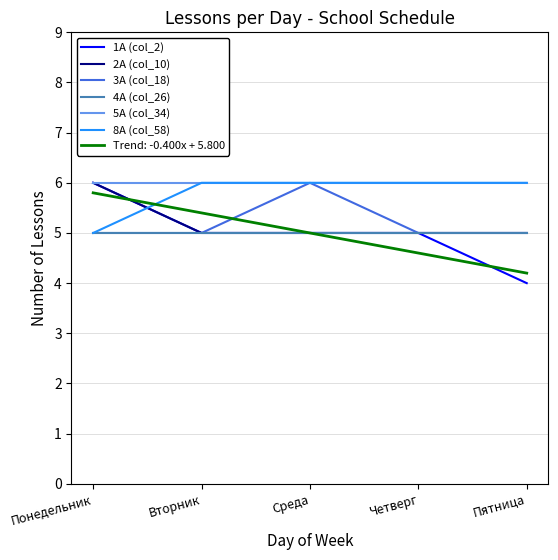

After their last crossing, which series has the higher values: 8А (col_58) or 2А (col_10)?

8А (col_58)